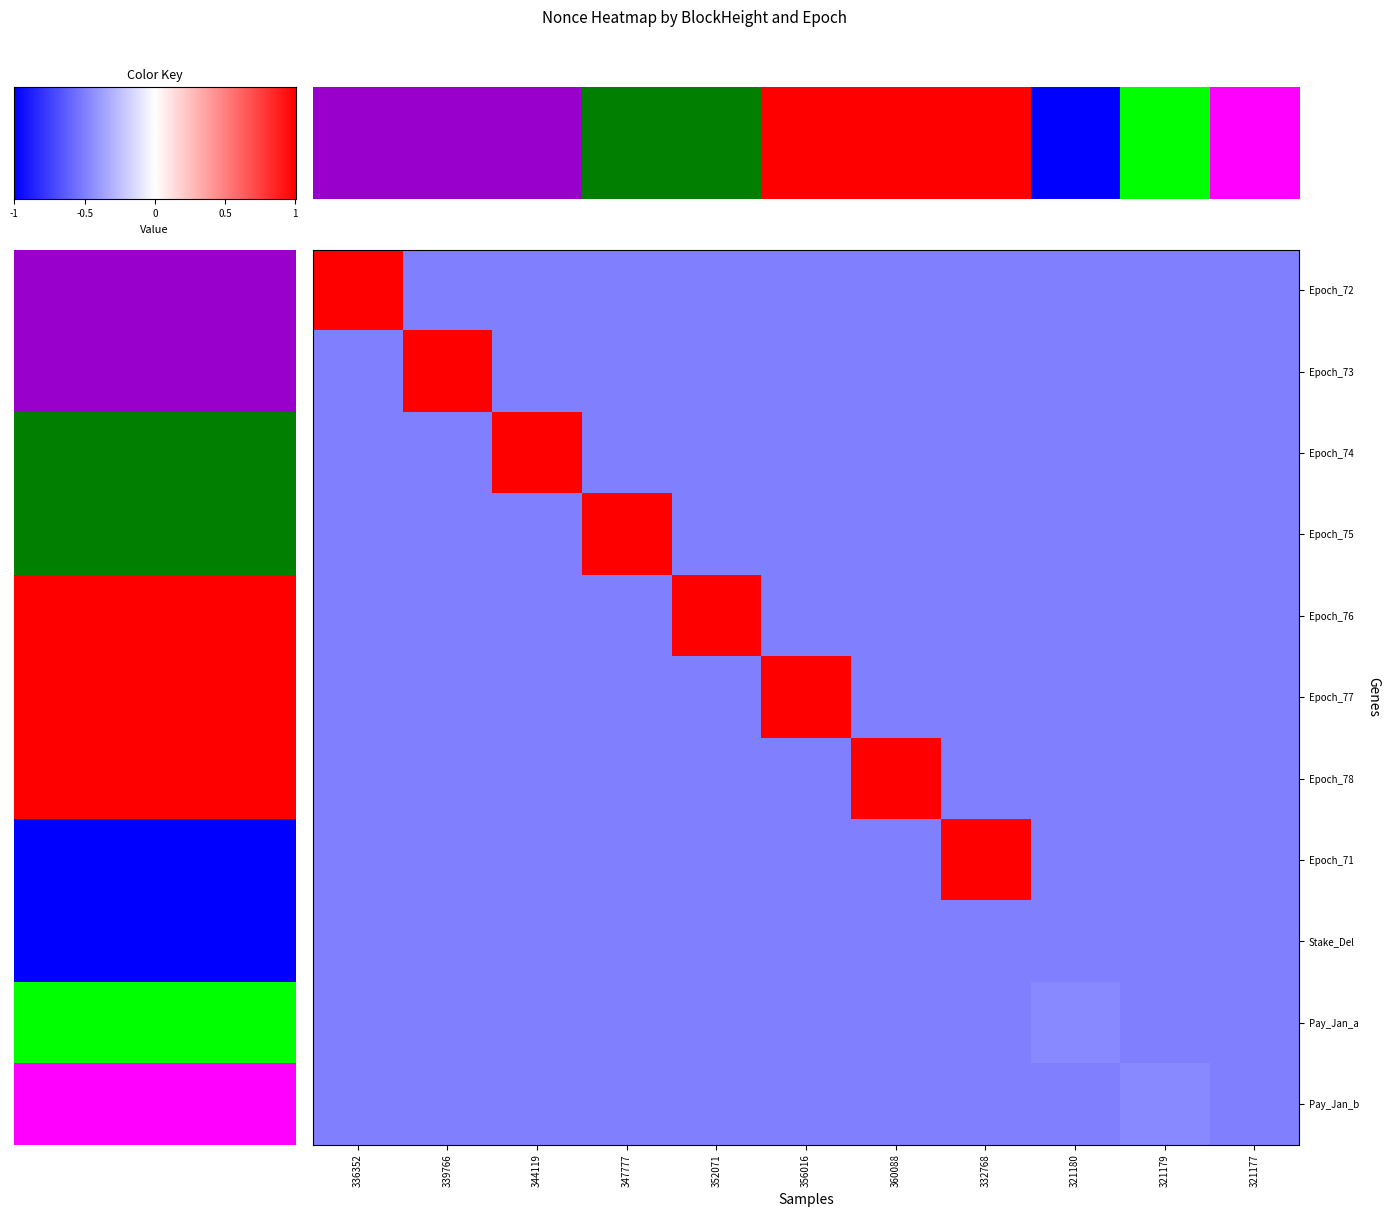

At how many categories does at least one series exceed 0?

8